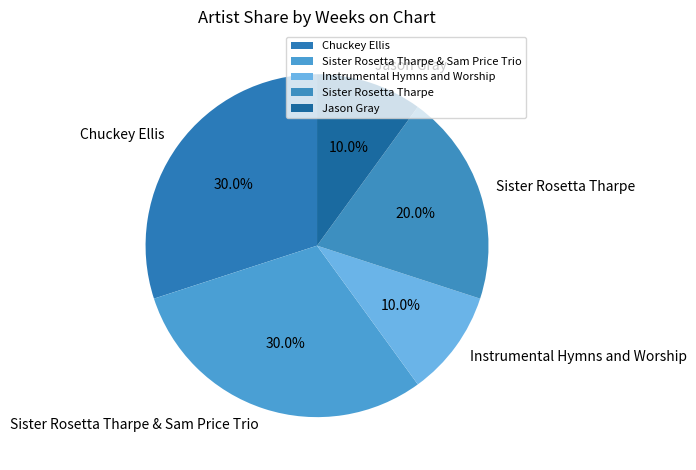

What is the ratio of the value at Jason Gray to the value at Instrumental Hymns and Worship?

1.0